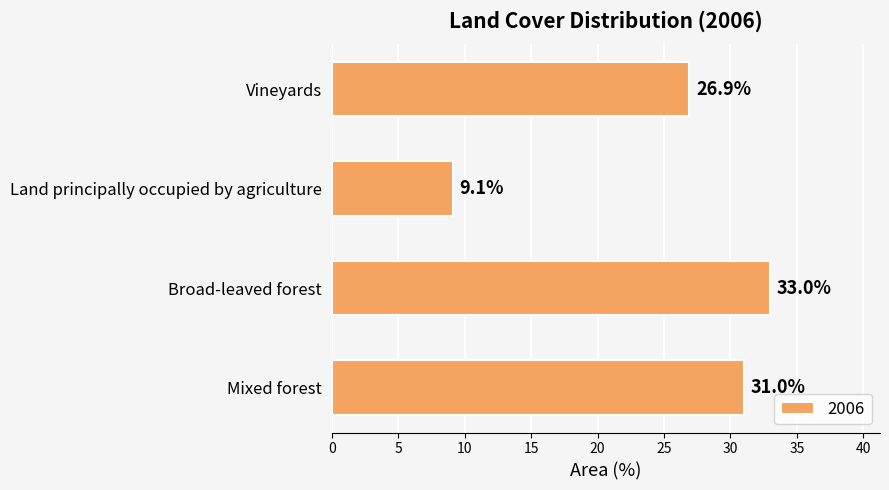

Count the number of categories in the chart.

4